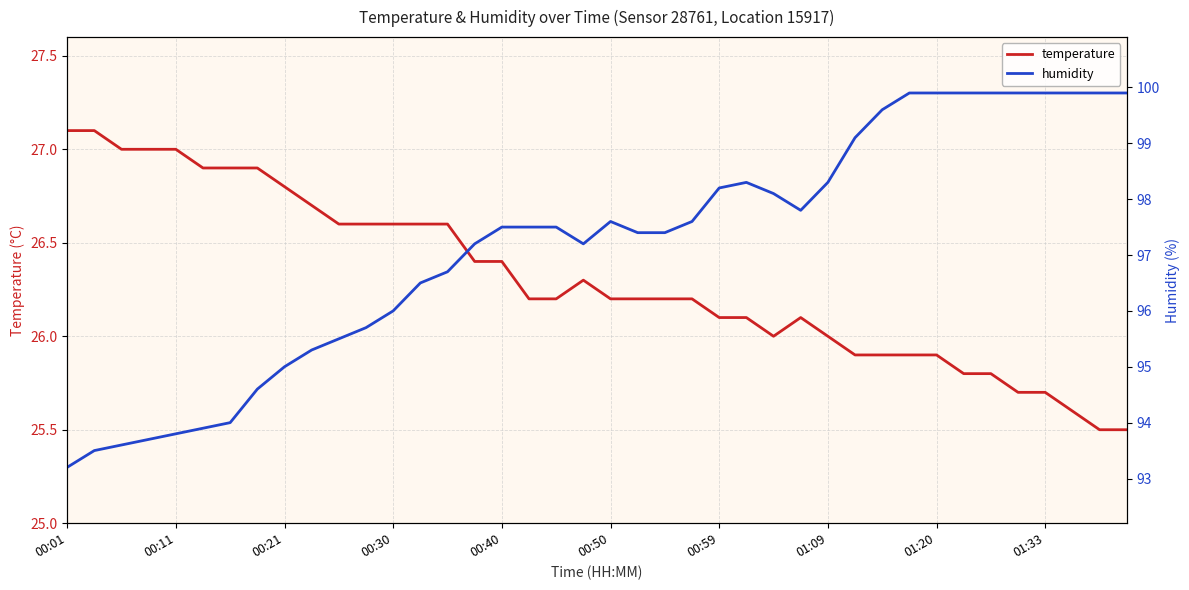

What is the total value across all series at 14?

123.3